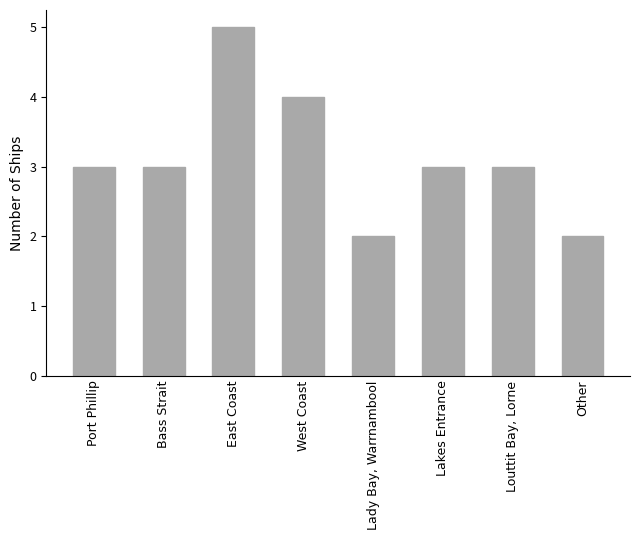

The chart shows a value of 5 at Port Phillip. True or false?

False